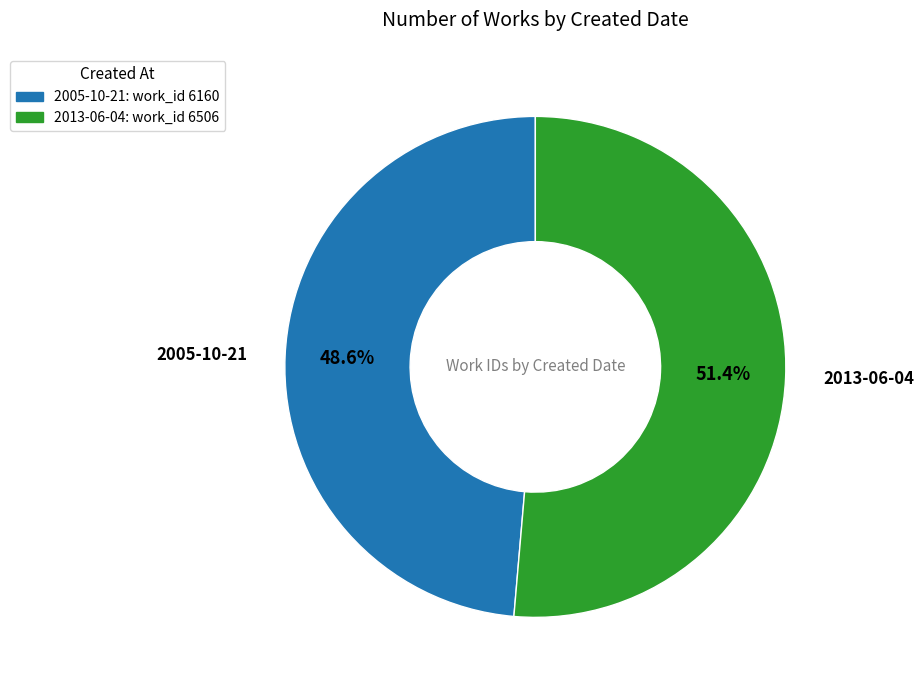

Is it true that 2013-06-04 is 51% of the pie?

True